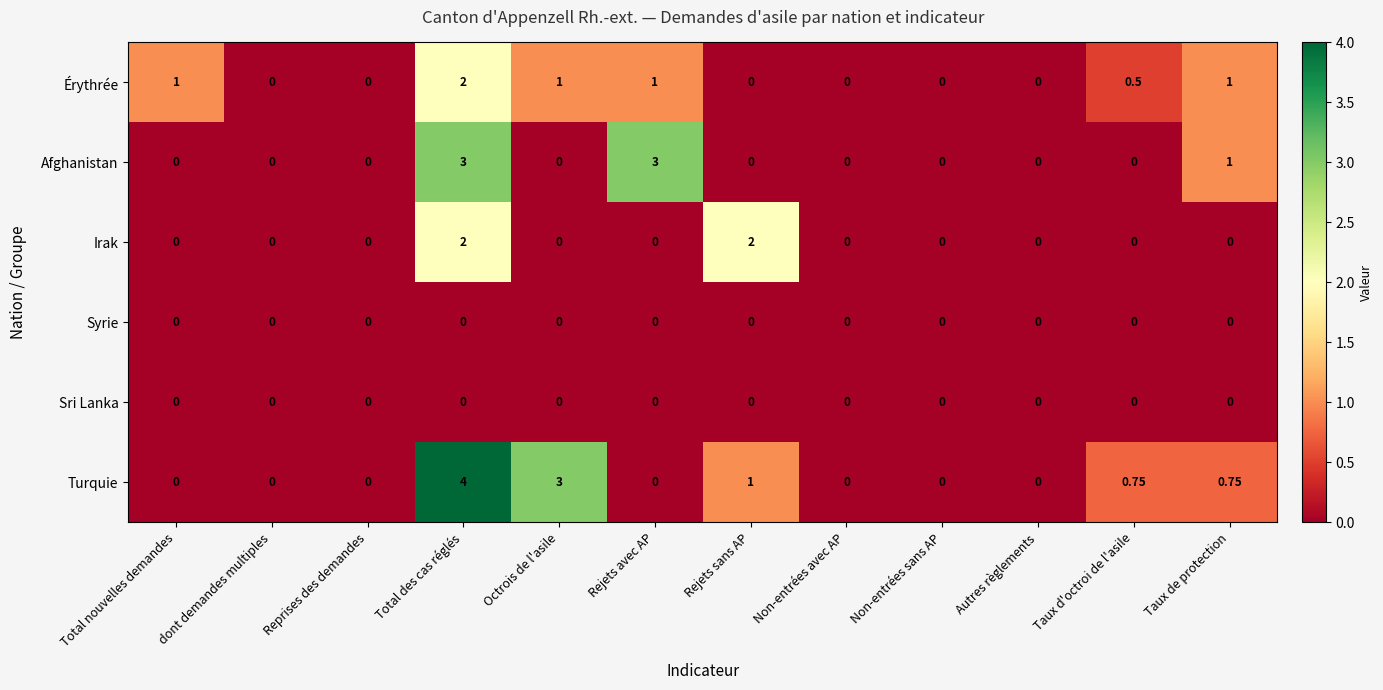

At which category is the sum across all series the highest?

Total des cas réglés